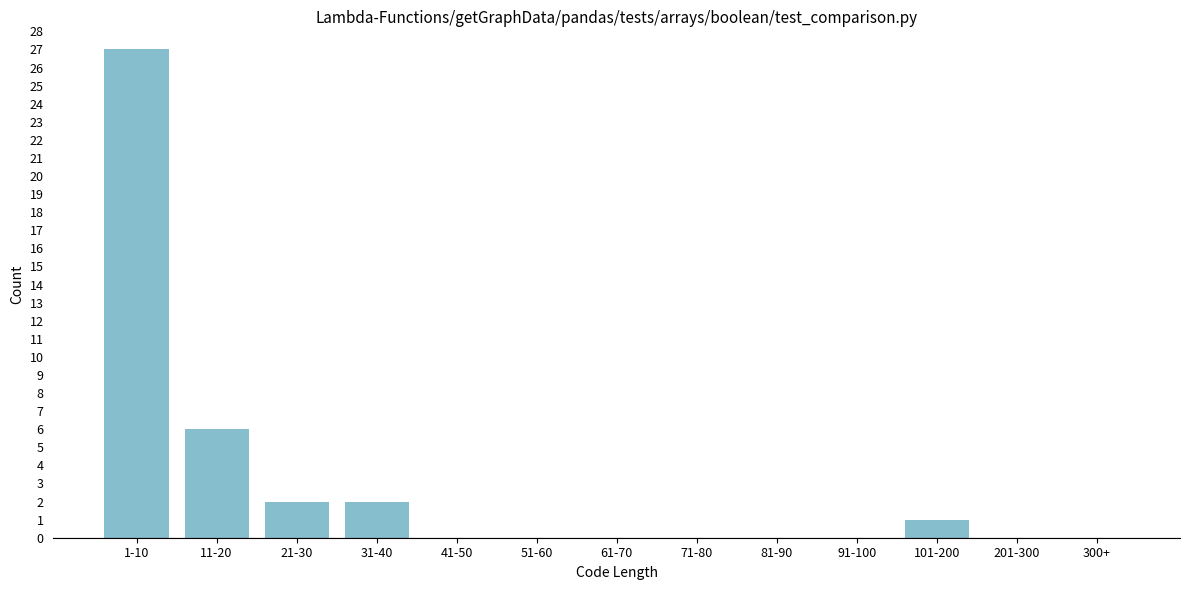

Reading left to right, extract all data points from this chart.

1-10=27	11-20=6	21-30=2	31-40=2	41-50=0	51-60=0	61-70=0	71-80=0	81-90=0	91-100=0	101-200=1	201-300=0	300+=0